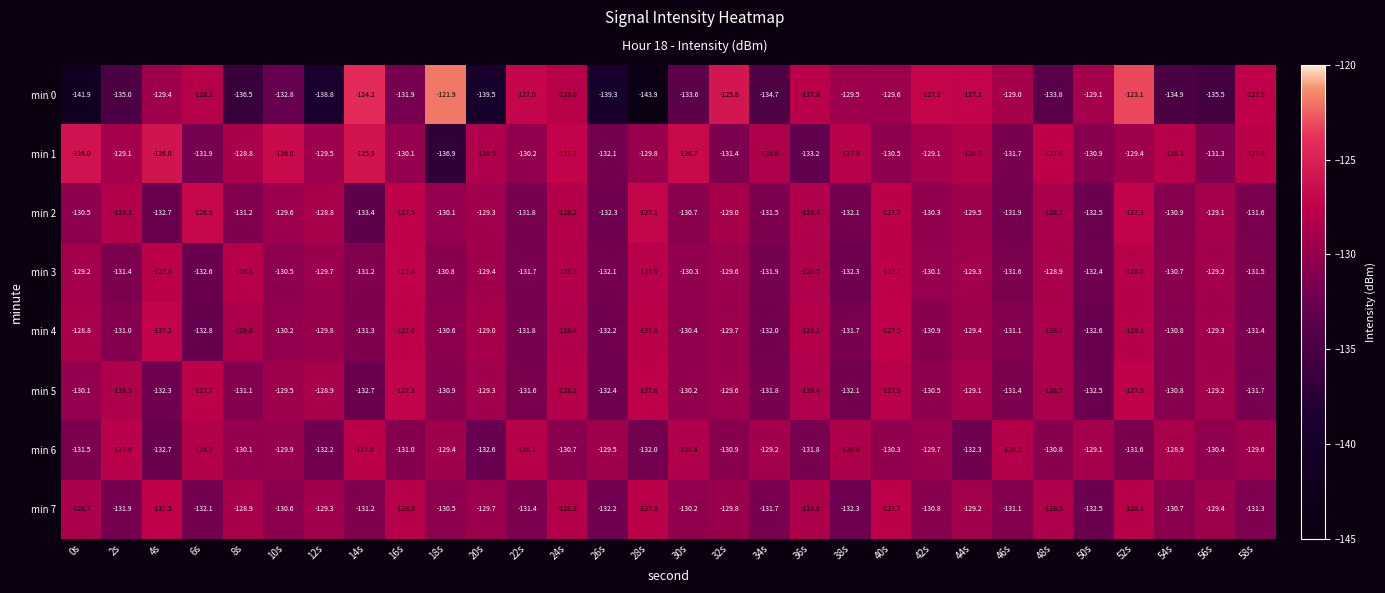

Which series has the largest total across all categories?

min 1